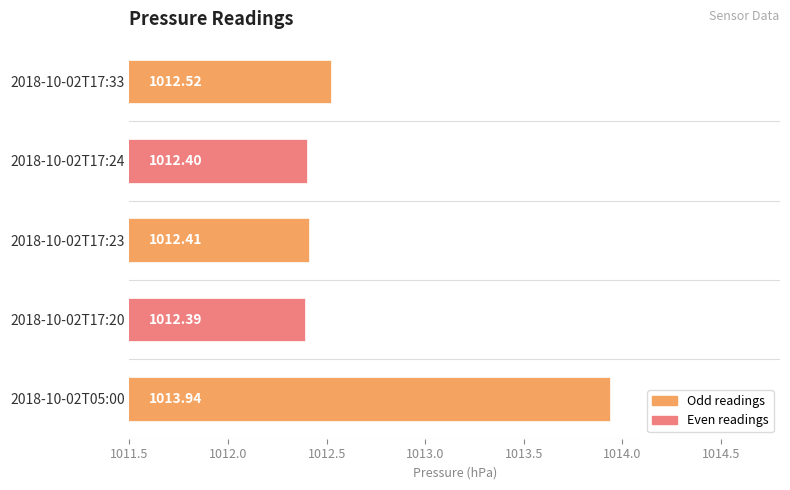

What is the difference between the maximum and second lowest values?

1.5